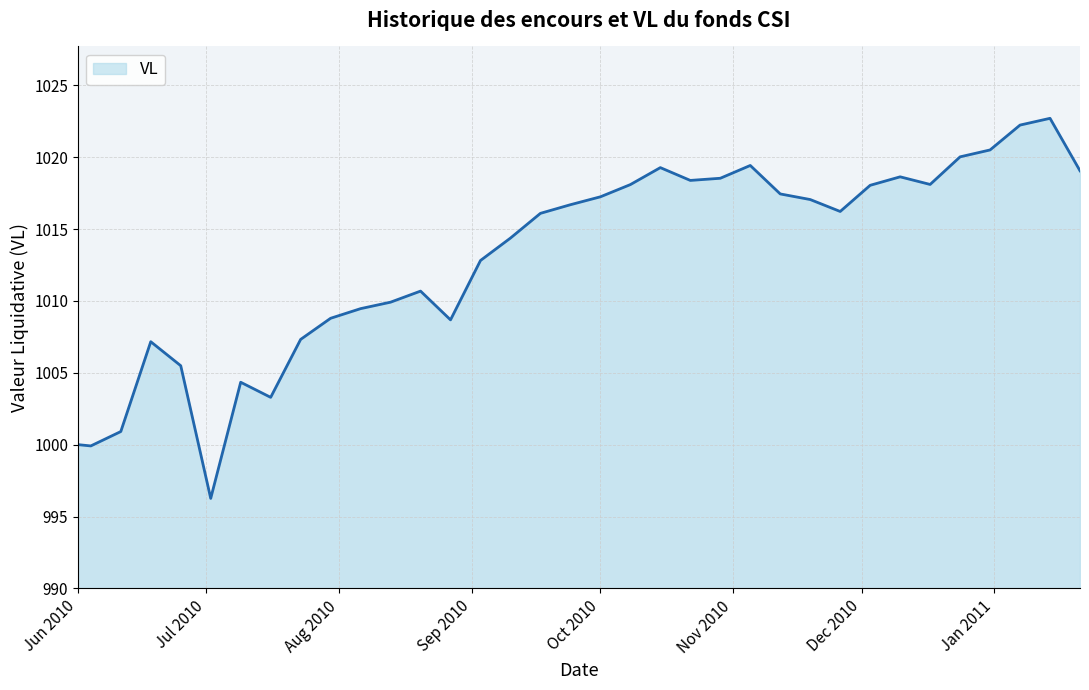

What is the smallest value displayed?

996.3